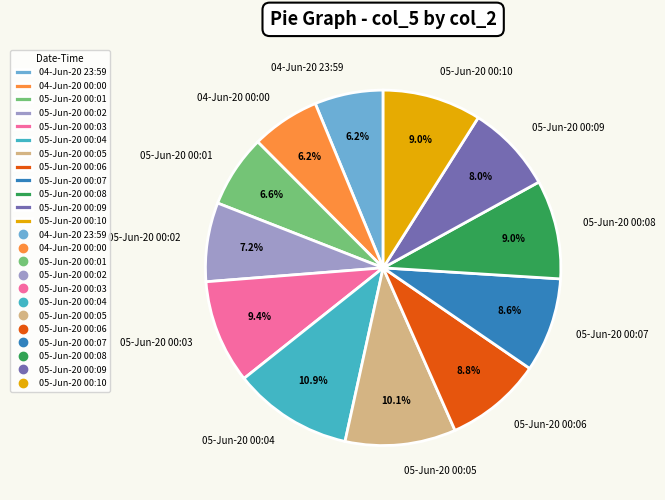

Does any single category account for the majority?

No